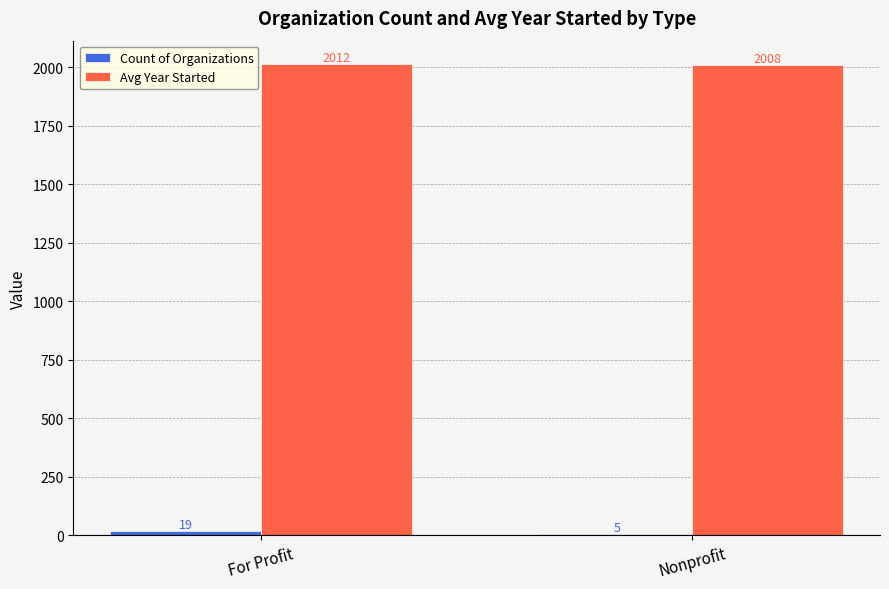

Which series has the largest total across all categories?

Avg Year Started